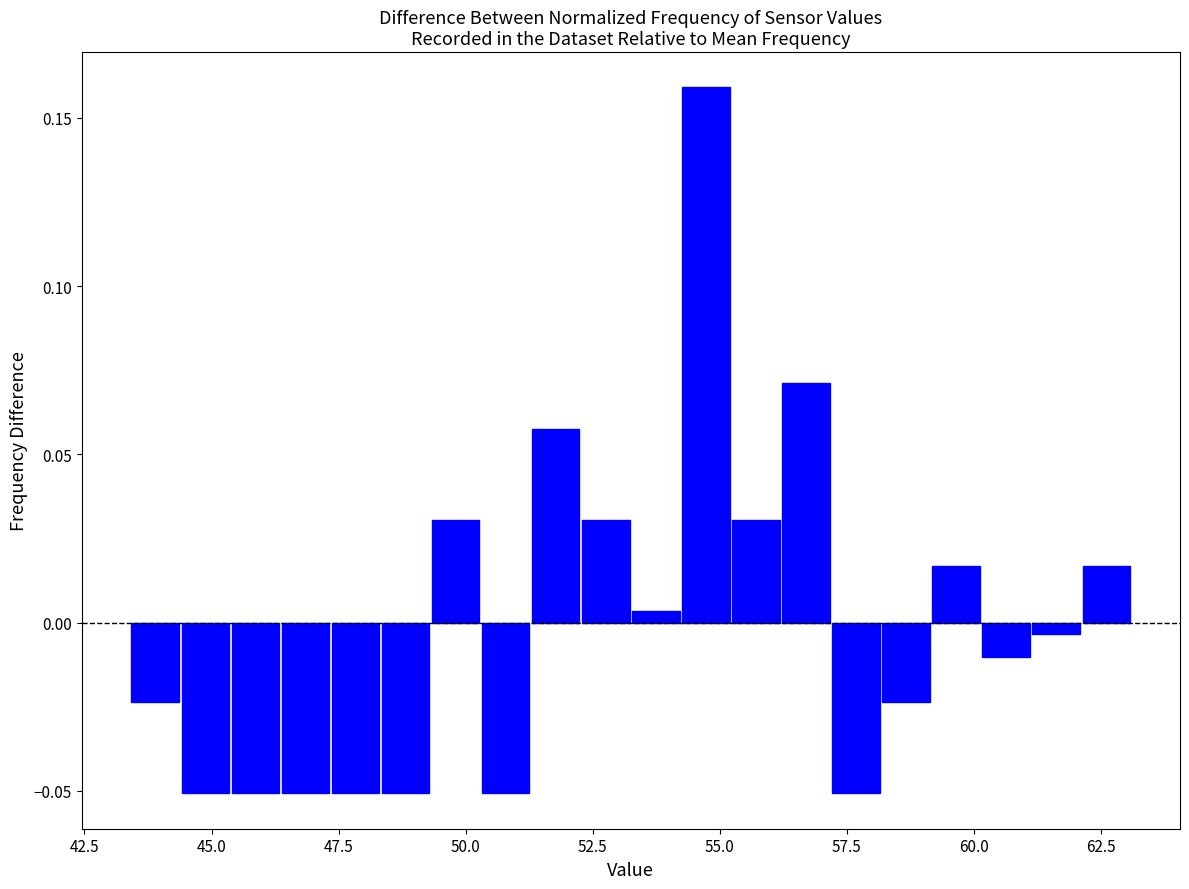

Read against the x-axis, roughly where is the centre of the tallest bar?

54.5